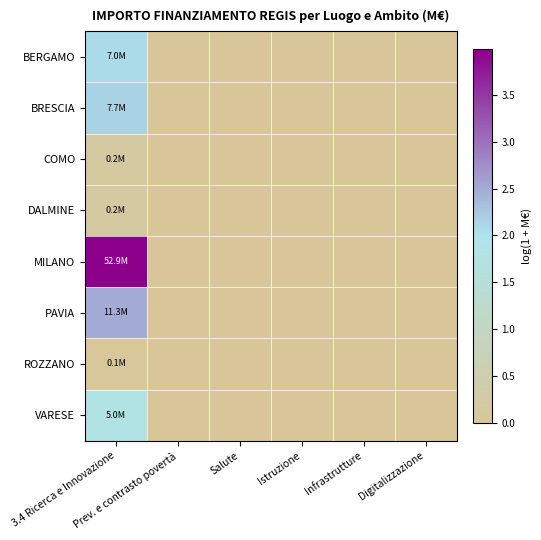

Reading left to right, what are all the values shown in this chart?

BERGAMO: 3.4 Ricerca e Innovazione=2.1	Prev. e contrasto povertà=0.0	Salute=0.0	Istruzione=0.0	Infrastrutture=0.0	Digitalizzazione=0.0
BRESCIA: 3.4 Ricerca e Innovazione=2.2	Prev. e contrasto povertà=0.0	Salute=0.0	Istruzione=0.0	Infrastrutture=0.0	Digitalizzazione=0.0
COMO: 3.4 Ricerca e Innovazione=0.2	Prev. e contrasto povertà=0.0	Salute=0.0	Istruzione=0.0	Infrastrutture=0.0	Digitalizzazione=0.0
DALMINE: 3.4 Ricerca e Innovazione=0.2	Prev. e contrasto povertà=0.0	Salute=0.0	Istruzione=0.0	Infrastrutture=0.0	Digitalizzazione=0.0
MILANO: 3.4 Ricerca e Innovazione=4.0	Prev. e contrasto povertà=0.0	Salute=0.0	Istruzione=0.0	Infrastrutture=0.0	Digitalizzazione=0.0
PAVIA: 3.4 Ricerca e Innovazione=2.5	Prev. e contrasto povertà=0.0	Salute=0.0	Istruzione=0.0	Infrastrutture=0.0	Digitalizzazione=0.0
ROZZANO: 3.4 Ricerca e Innovazione=0.1	Prev. e contrasto povertà=0.0	Salute=0.0	Istruzione=0.0	Infrastrutture=0.0	Digitalizzazione=0.0
VARESE: 3.4 Ricerca e Innovazione=1.8	Prev. e contrasto povertà=0.0	Salute=0.0	Istruzione=0.0	Infrastrutture=0.0	Digitalizzazione=0.0